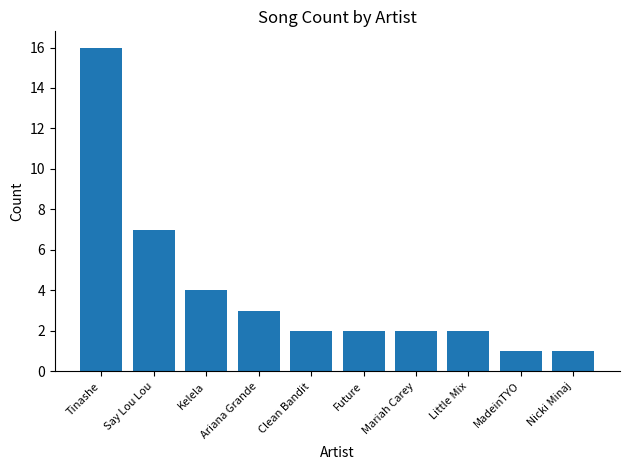

At which label is the value closest to 8?

Say Lou Lou